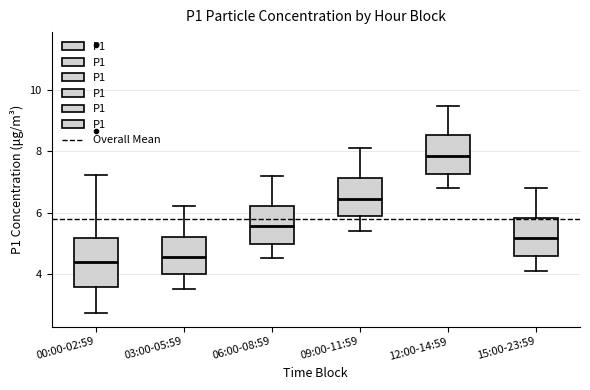

Reading left to right, read every box against the y-axis: the position of its median line, the range the box covers, and the ends of its whiskers. The values are not printed on the chart, so give them approximately, as read against the axis.

00:00-02:59: median 4.4, box 3.6 to 5.2, whiskers 2.8 to 7.2
03:00-05:59: median 4.6, box 4.0 to 5.2, whiskers 3.6 to 6.2
06:00-08:59: median 5.6, box 5.0 to 6.2, whiskers 4.6 to 7.2
09:00-11:59: median 6.4, box 5.8 to 7.2, whiskers 5.4 to 8.2
12:00-14:59: median 7.8, box 7.2 to 8.6, whiskers 6.8 to 9.6
15:00-23:59: median 5.2, box 4.6 to 5.8, whiskers 4.2 to 6.8